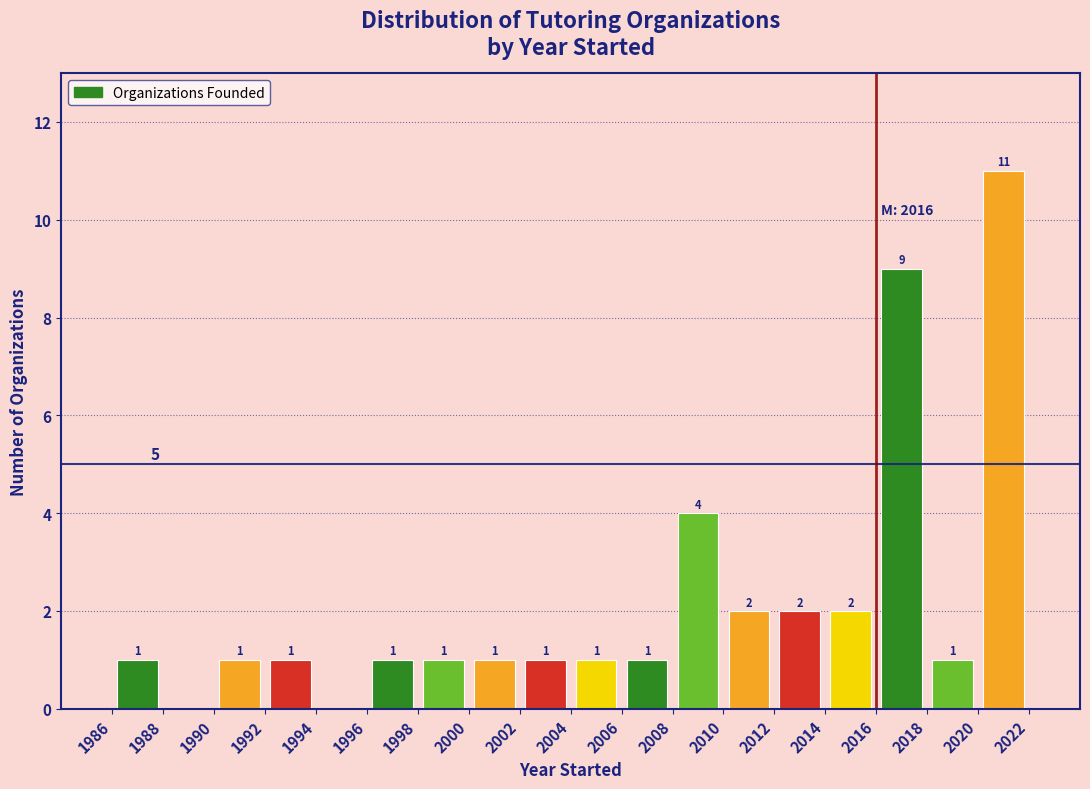

Over which range of the x-axis is the bar tallest?

2020 to 2022